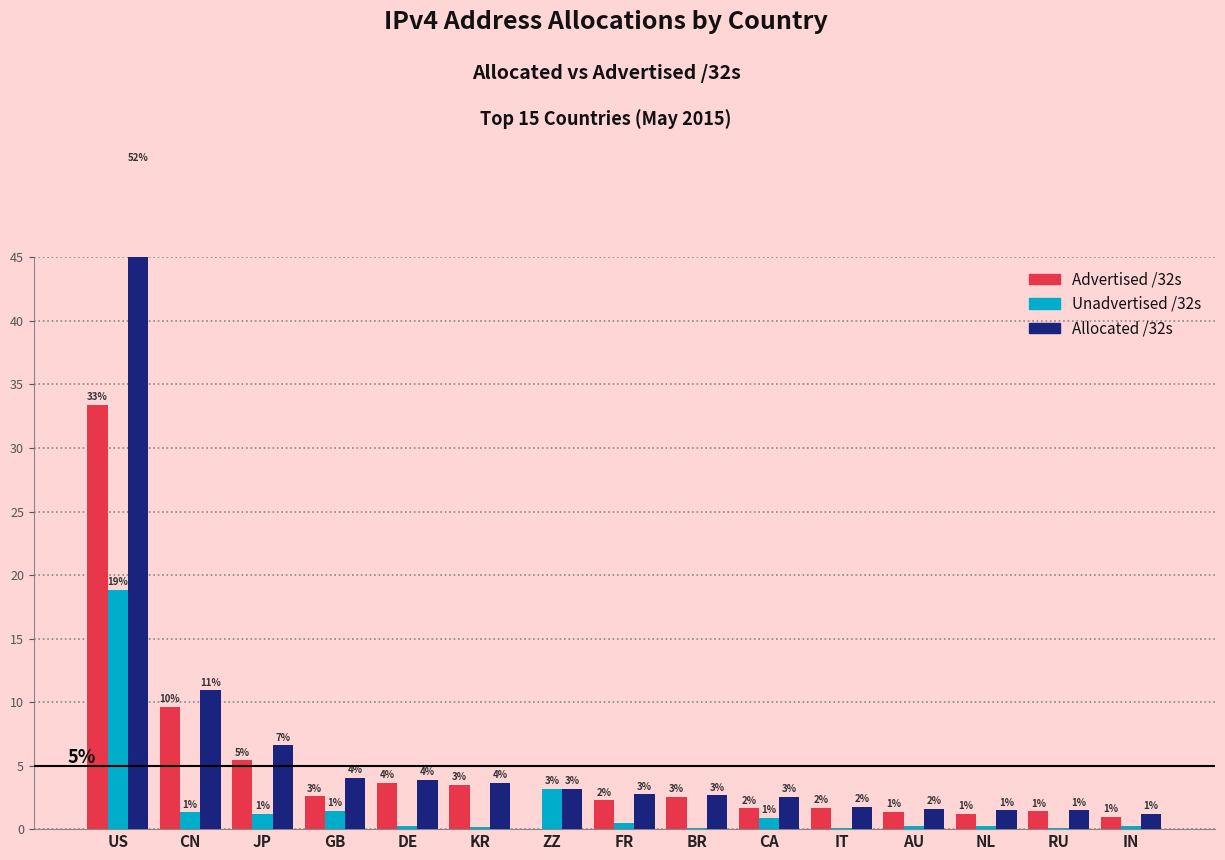

Between CN and JP, which series saw the biggest shift?

Allocated /32s